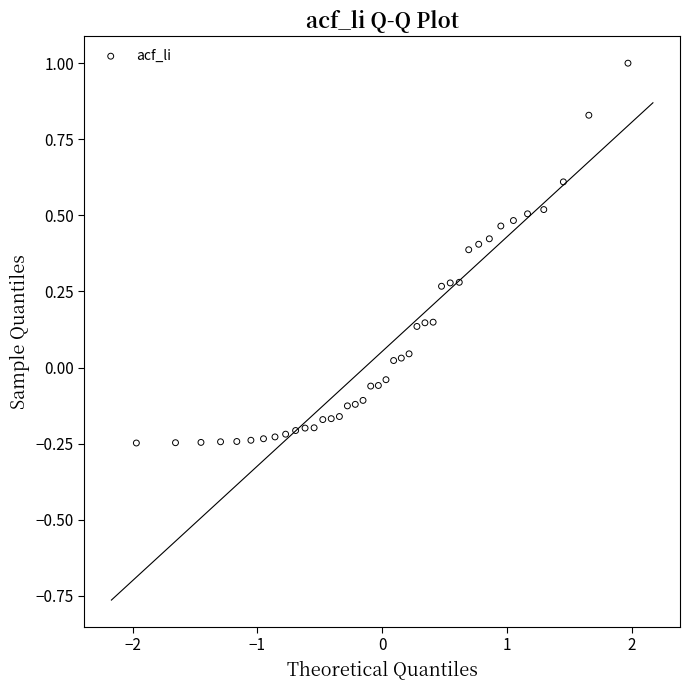

What is the range of Y values (max minus min)?

1.2